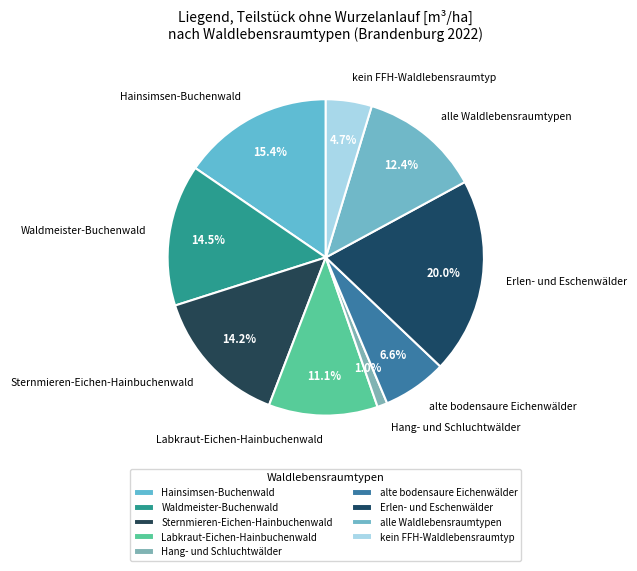

Approximately how many times larger is the value at alte bodensaure Eichenwälder compared to Hainsimsen-Buchenwald?

0.4